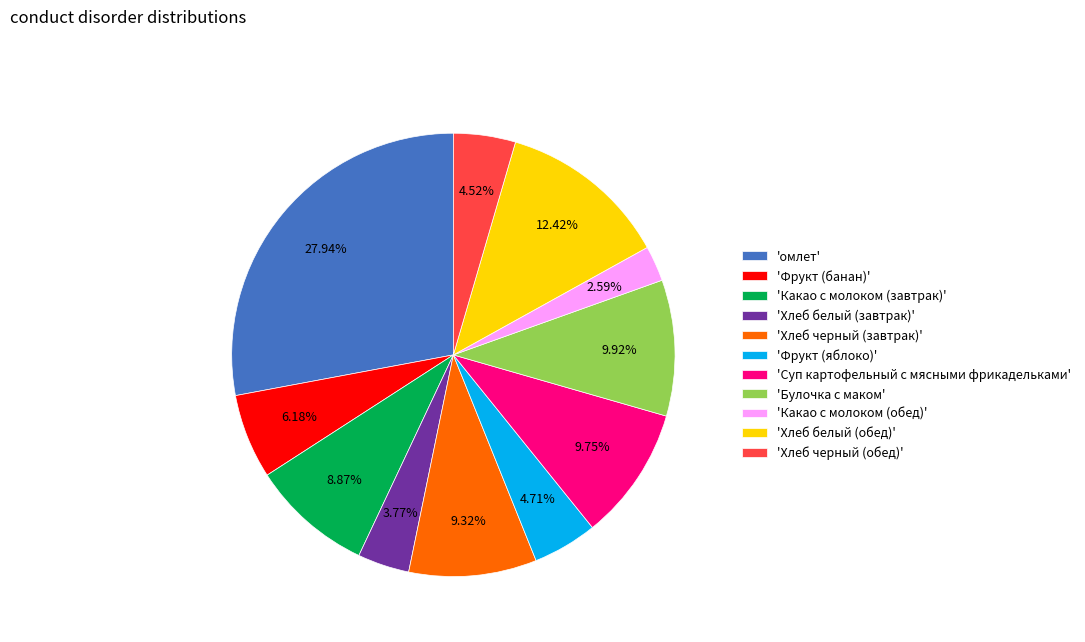

Does any single category account for the majority?

No